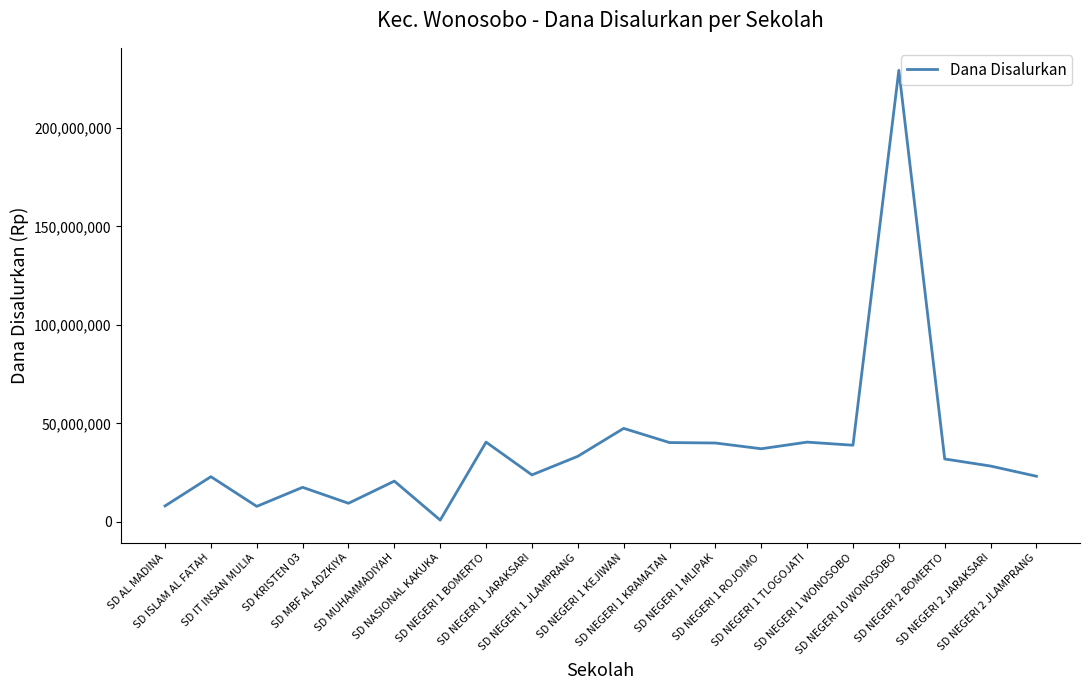

Between SD NEGERI 2 BOMERTO and SD NEGERI 1 WONOSOBO, which is larger?

SD NEGERI 1 WONOSOBO